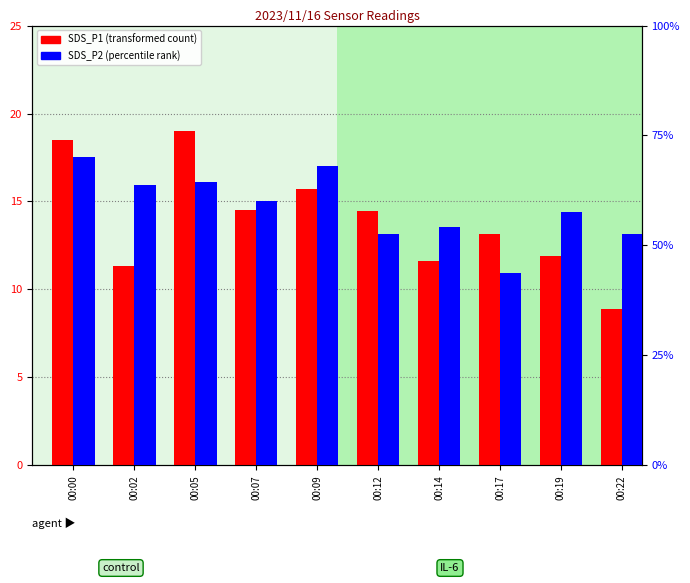

Which series changed the most between 00:00 and 00:02?

SDS_P1